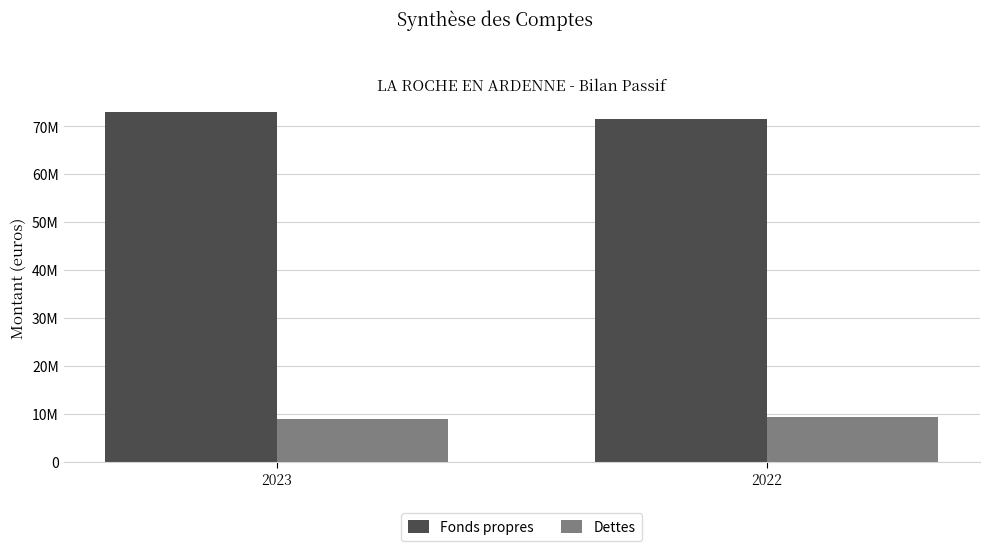

Are the bars grouped side by side (vs. stacked)?

Yes